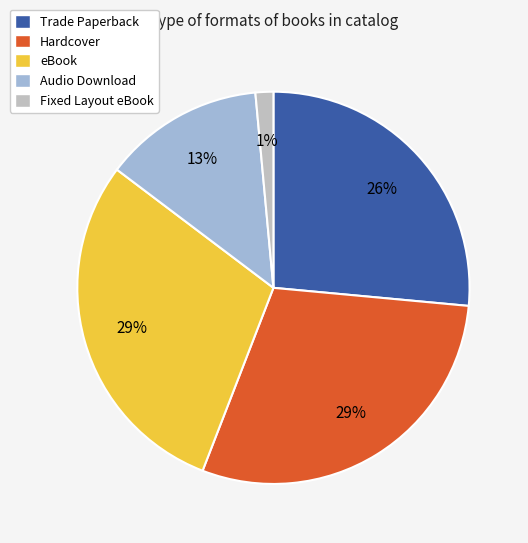

Combined, do Trade Paperback and Fixed Layout eBook account for over 50%?

No